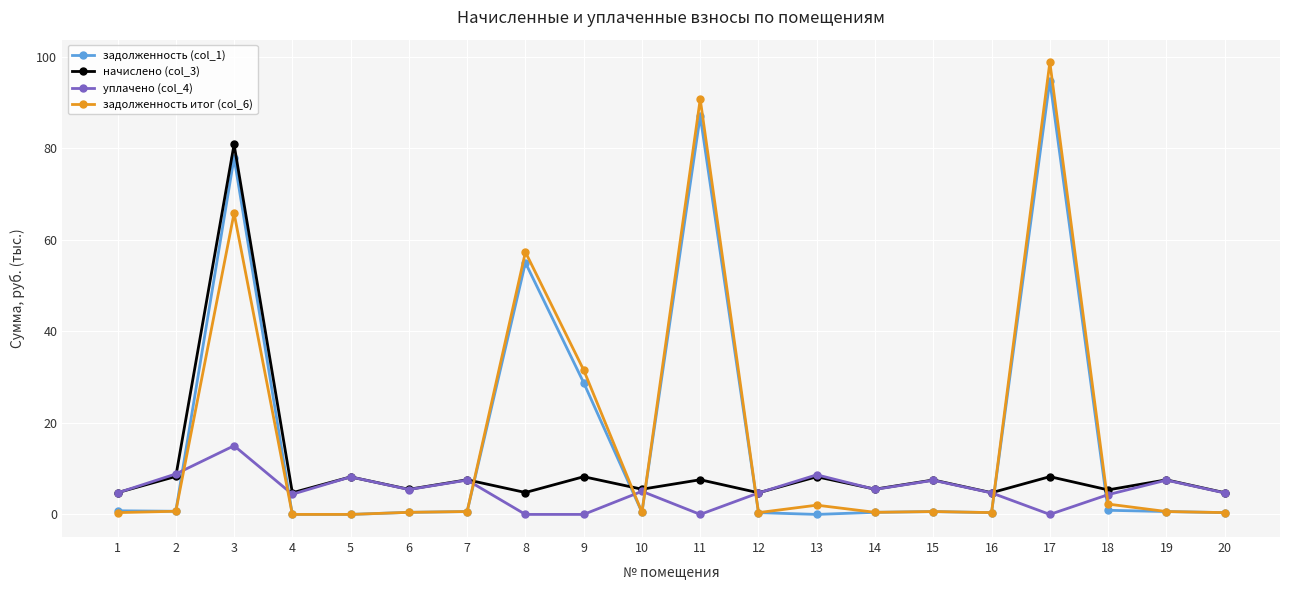

What is the total value across all series at 16?

10.2